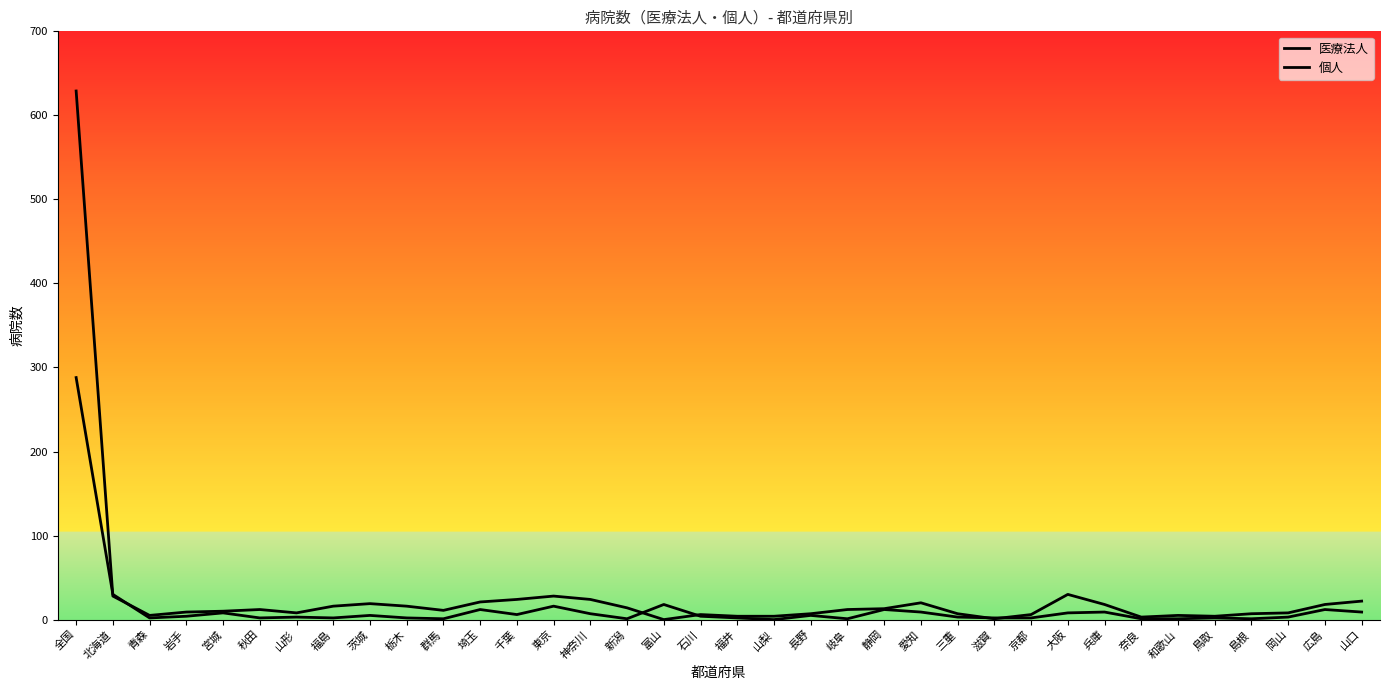

Is this an area chart (filled region under the line)?

No